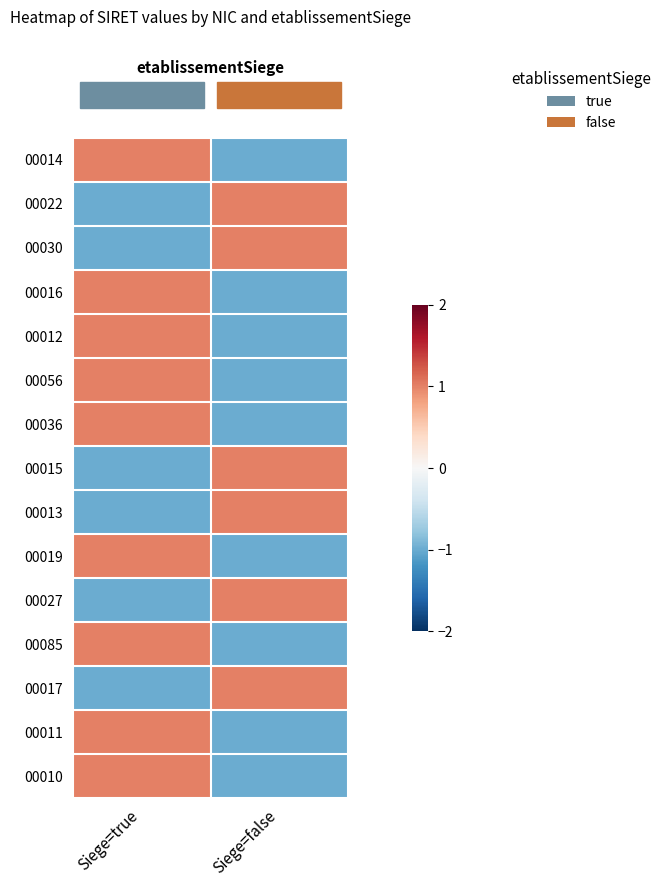

What is the total value across all series at Siege=false?

-3